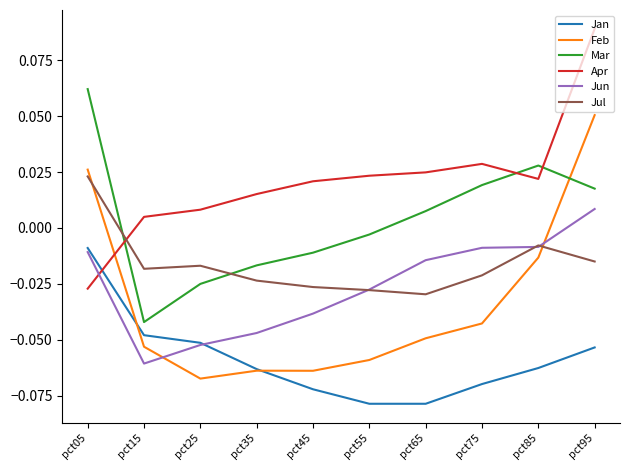

At how many categories does at least one series exceed 0?

10